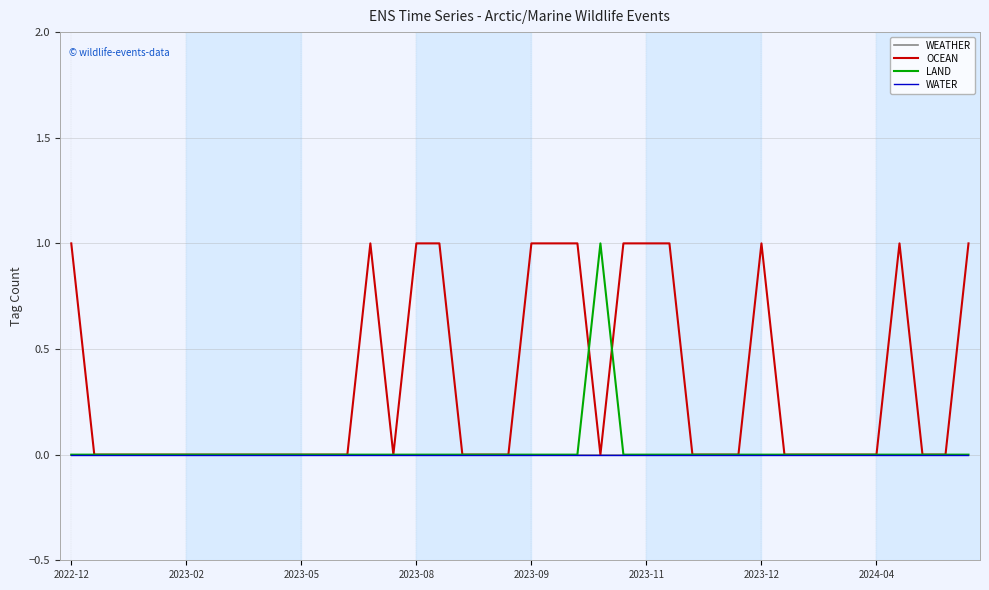

Which series has the widest spread of values?

OCEAN